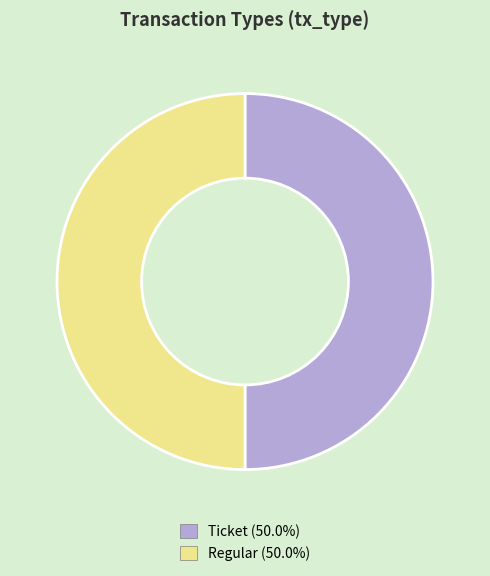

Is the sum of Ticket and Regular greater than half?

Yes